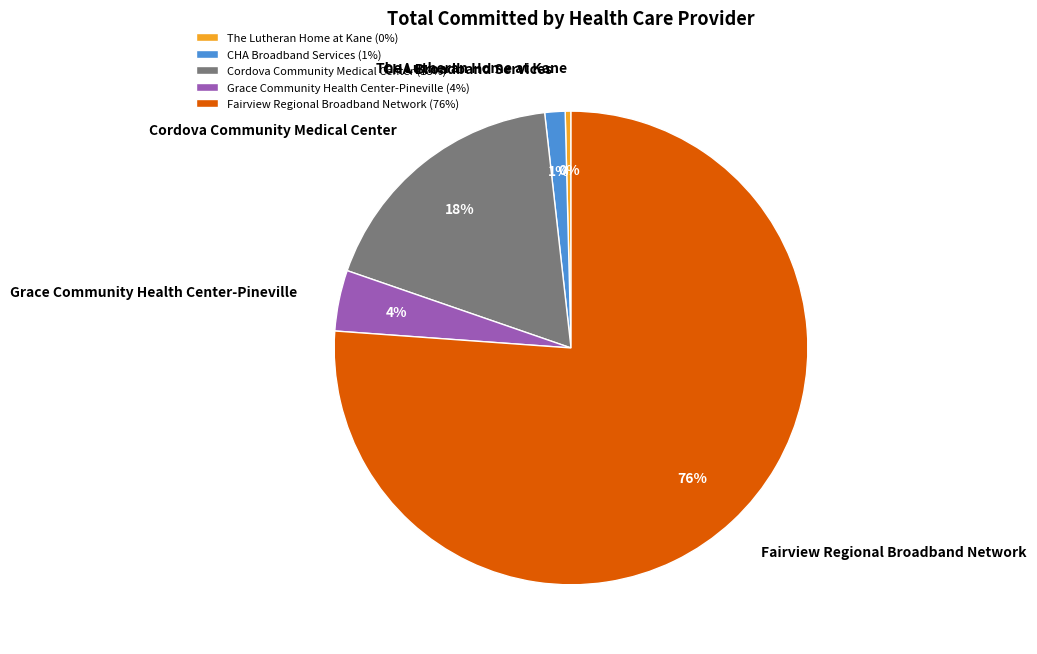

What is the majority slice?

Fairview Regional Broadband Network